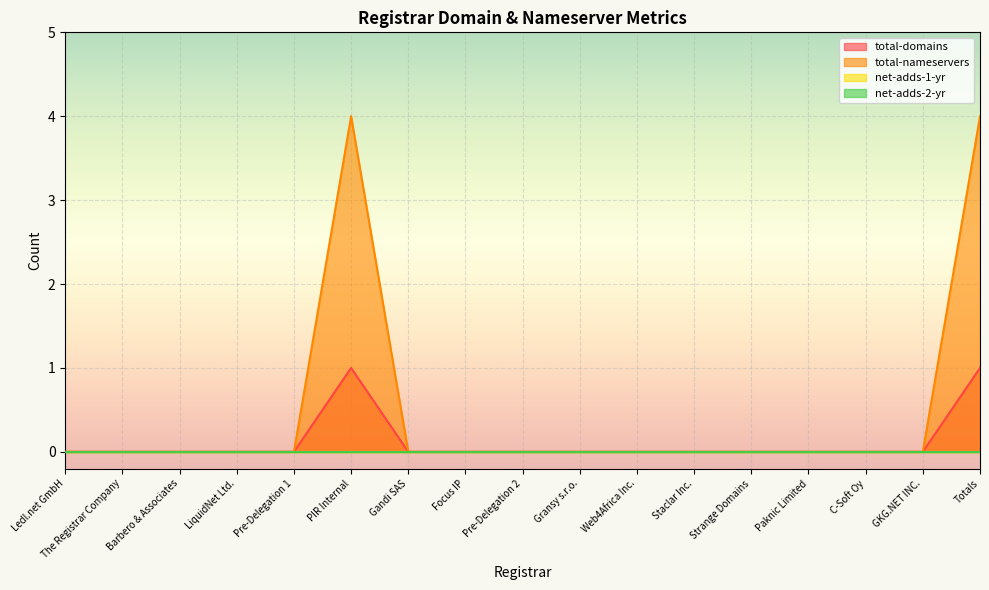

Is it true that total-domains equals 1 at PIR Internal?

True